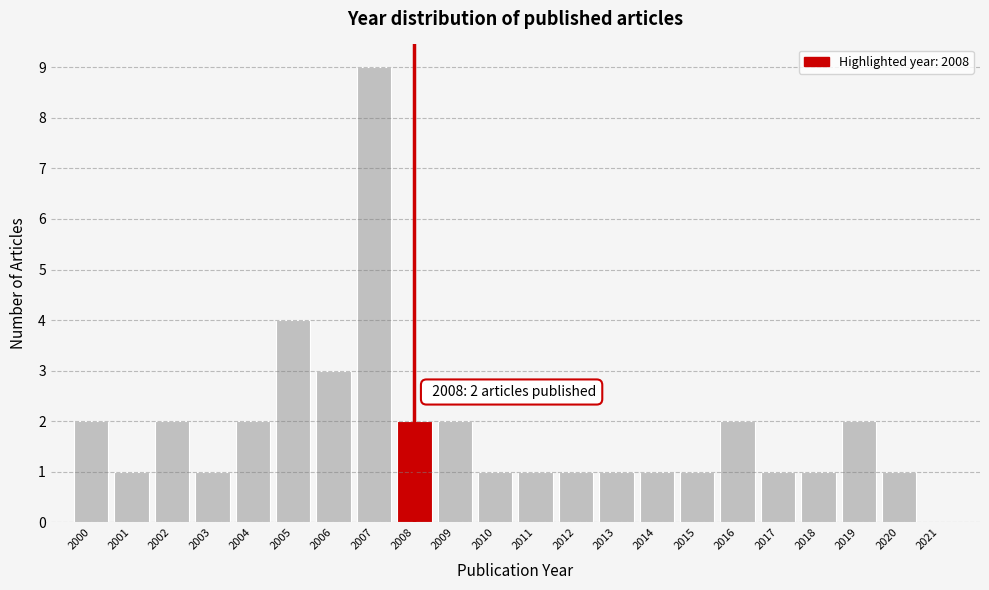

Over which range of the x-axis is the bar tallest?

2006.5 to 2007.5